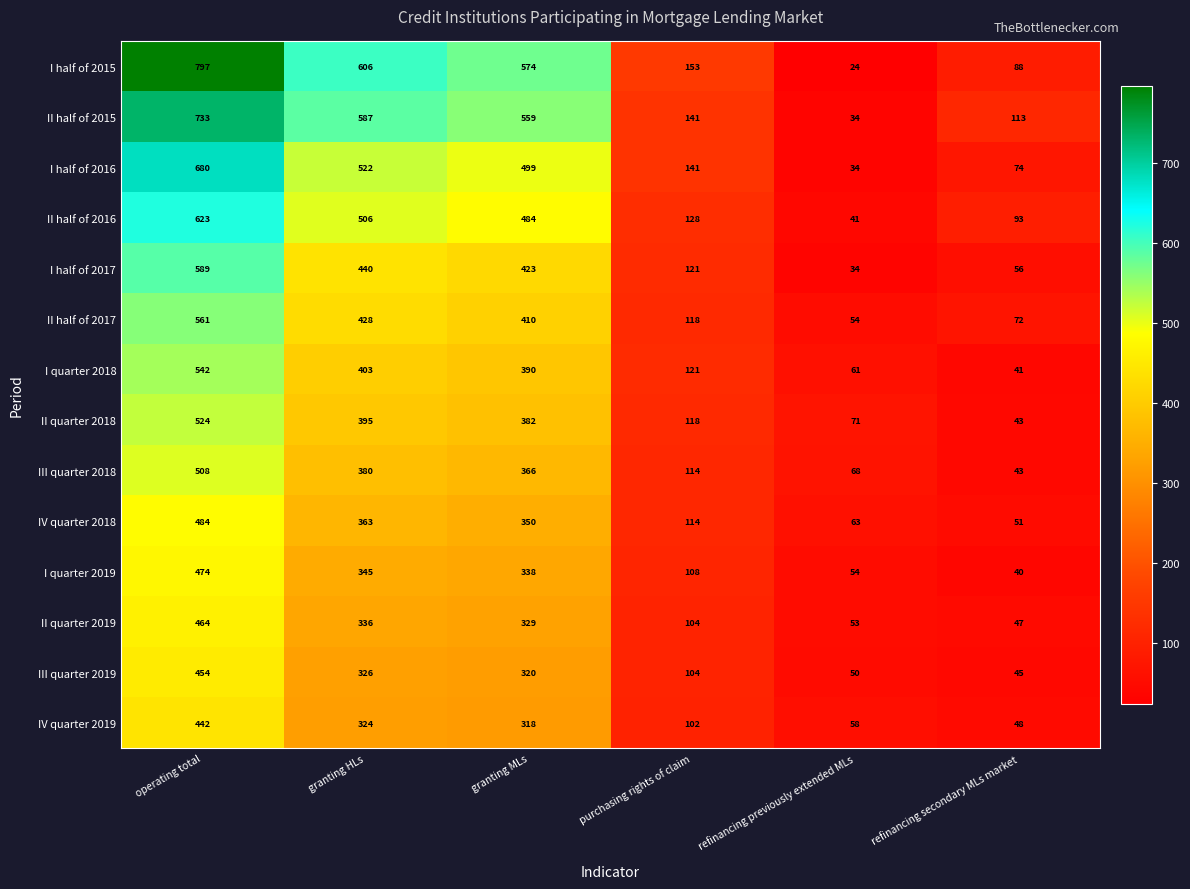

List the series in order of their peak value, highest first.

I half of 2015, II half of 2015, I half of 2016, II half of 2016, I half of 2017, II half of 2017, I quarter 2018, II quarter 2018, III quarter 2018, IV quarter 2018, I quarter 2019, II quarter 2019, III quarter 2019, IV quarter 2019